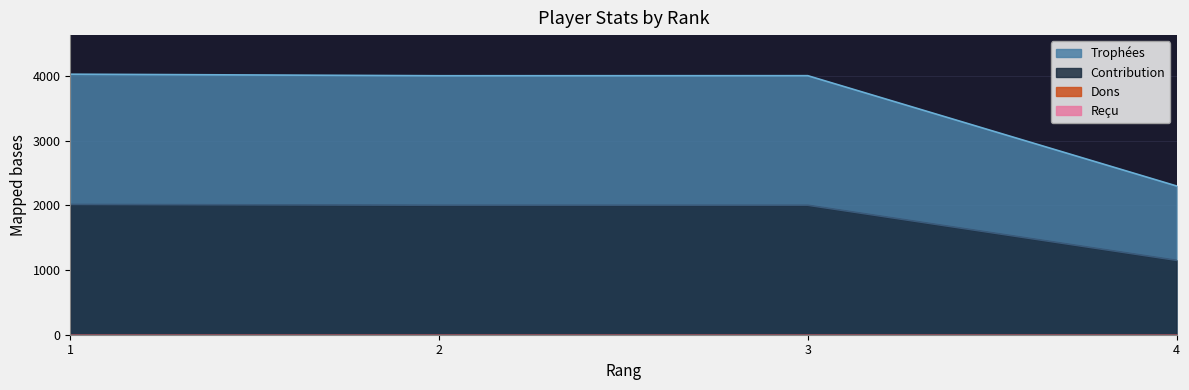

At which category is the sum across all series the highest?

1